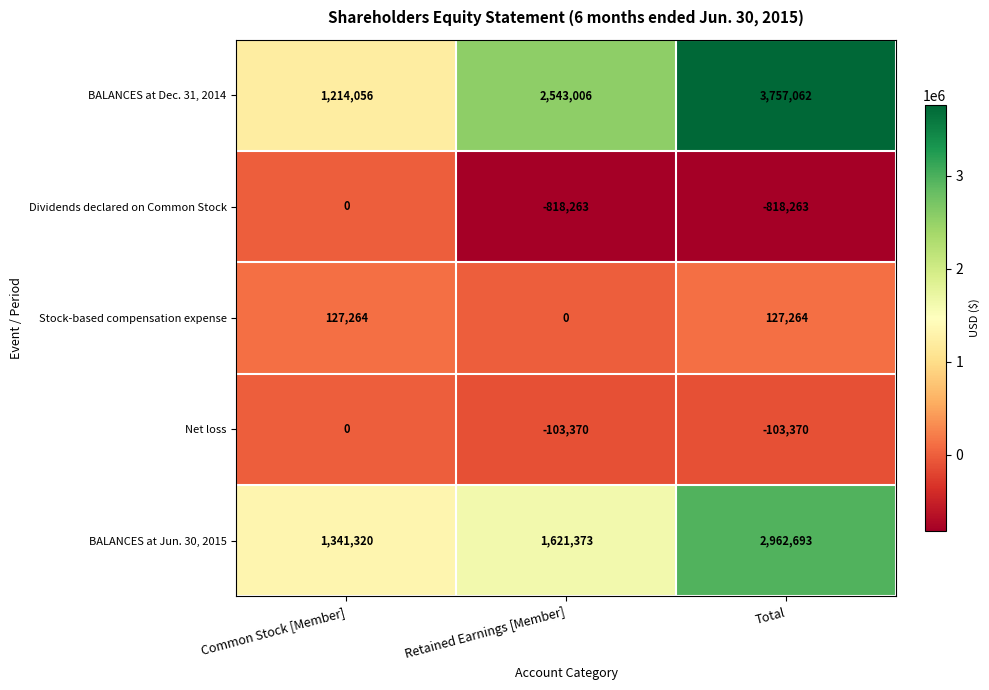

What is the sum of the Stock-based compensation expense values at Common Stock [Member] and Retained Earnings [Member]?

127264